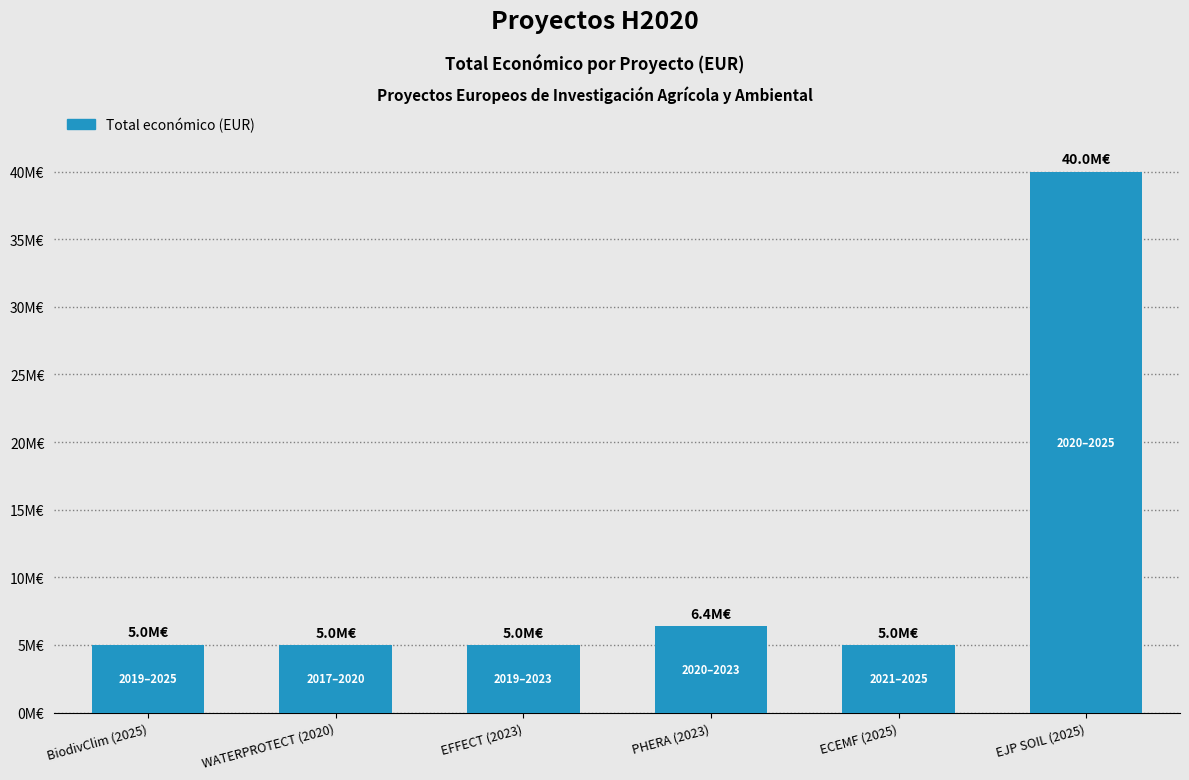

Are the bars horizontal?

No